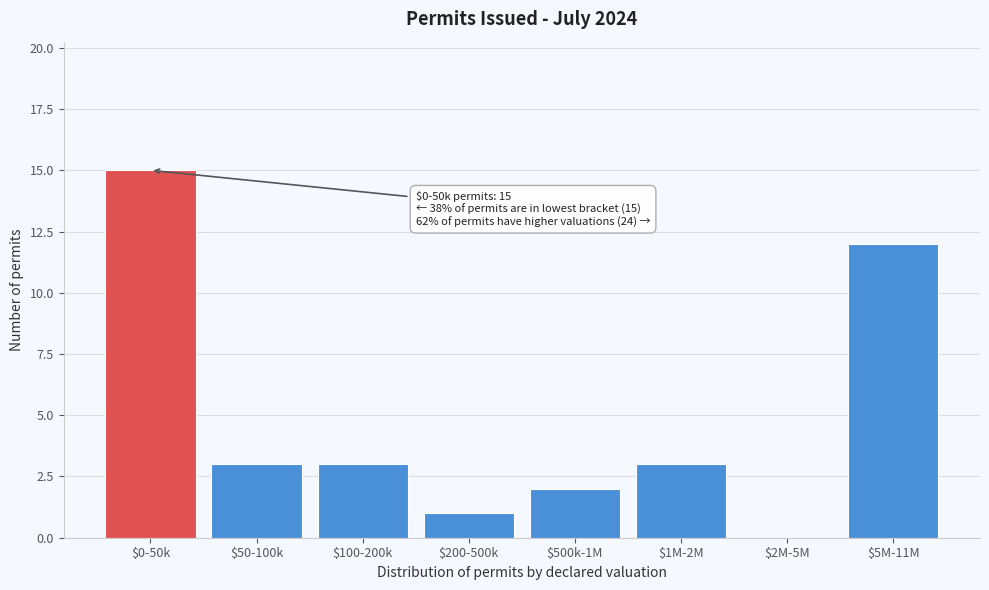

True or false: the data shows 4 at $0-50k.

False